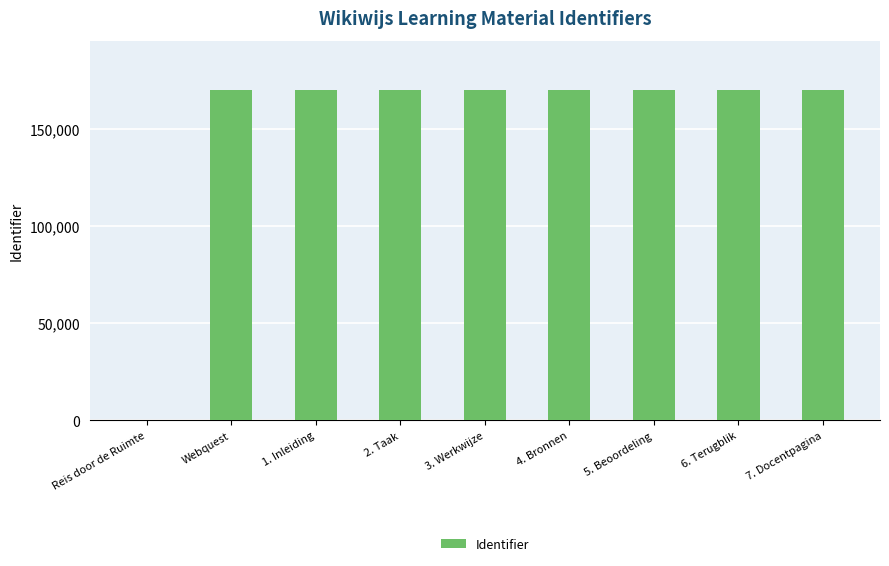

What is the greatest value displayed?

169775